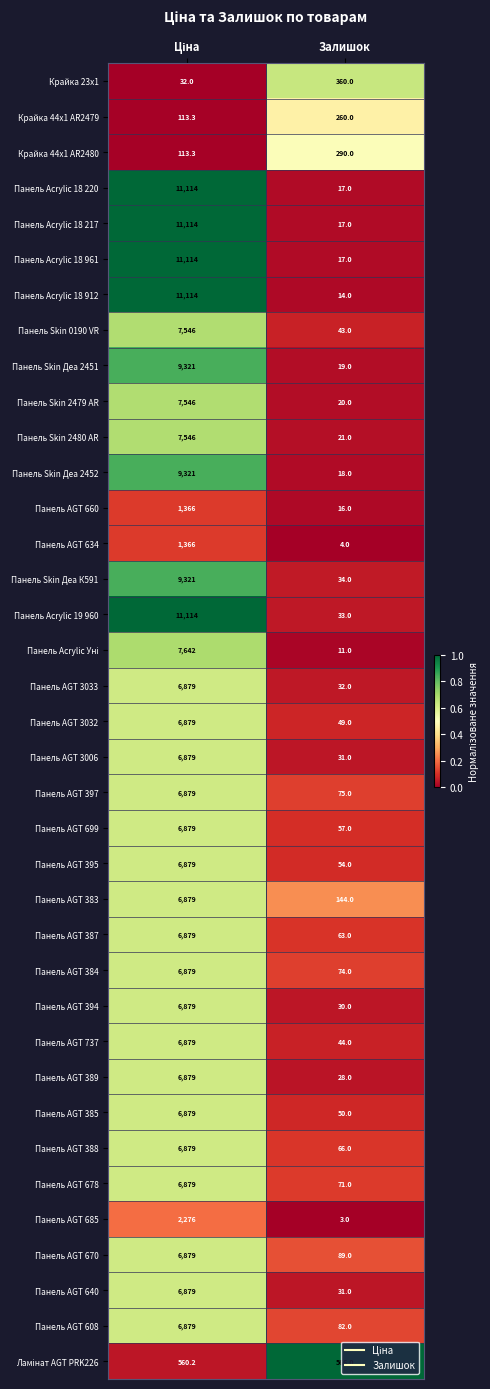

What is the total value across all series at Залишок?

2833.0